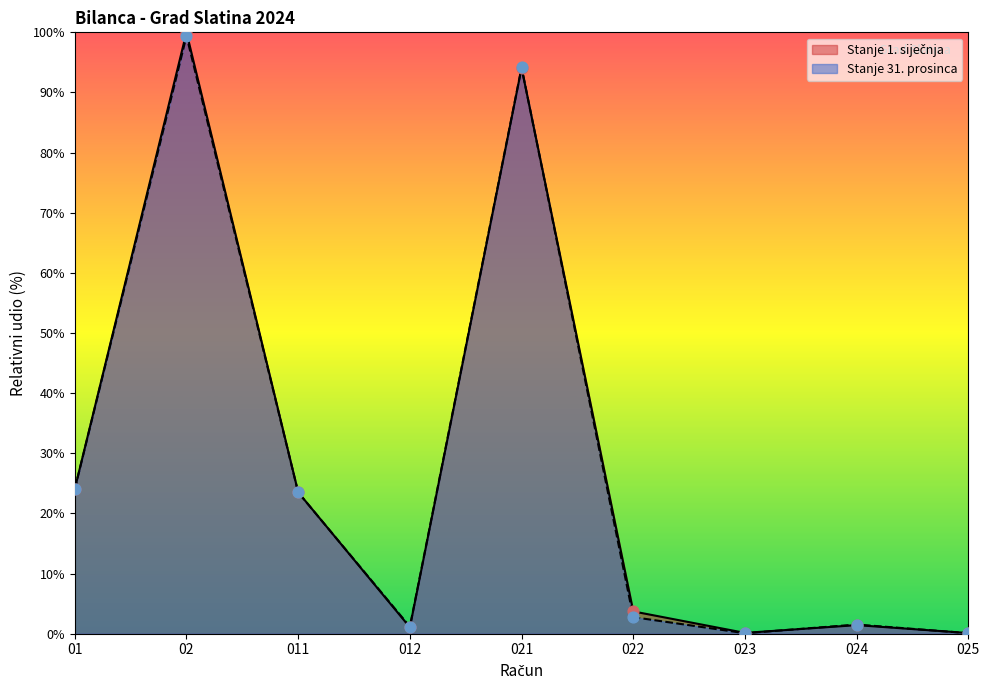

At how many categories does at least one series exceed 6?

4